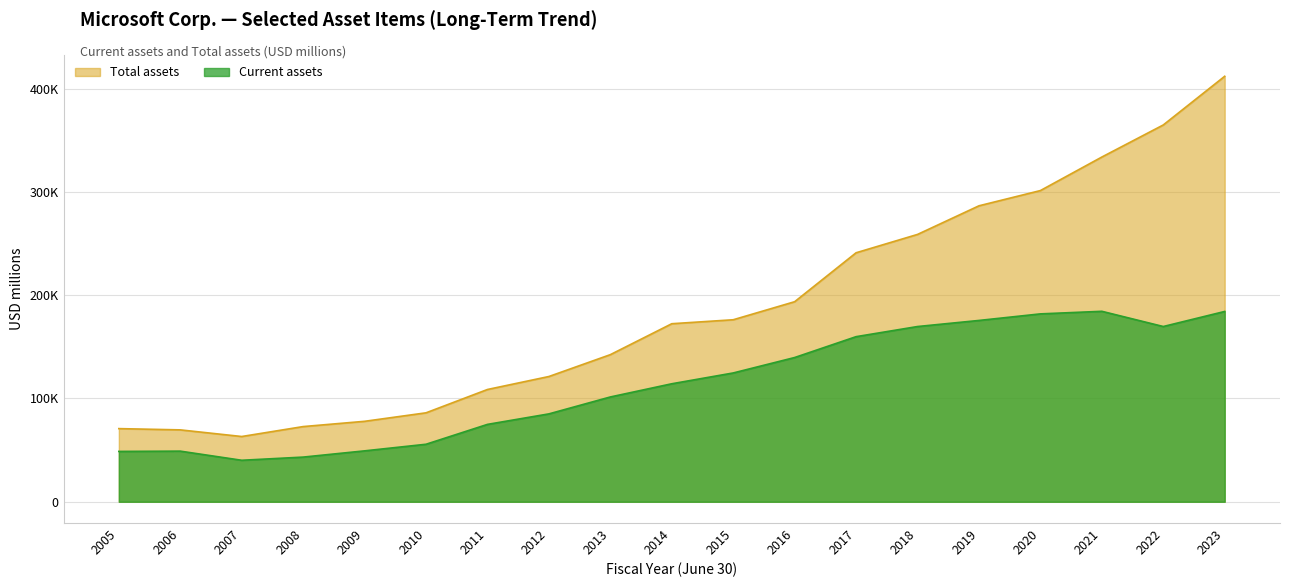

True or false: Current assets and Total assets cross at least once.

False